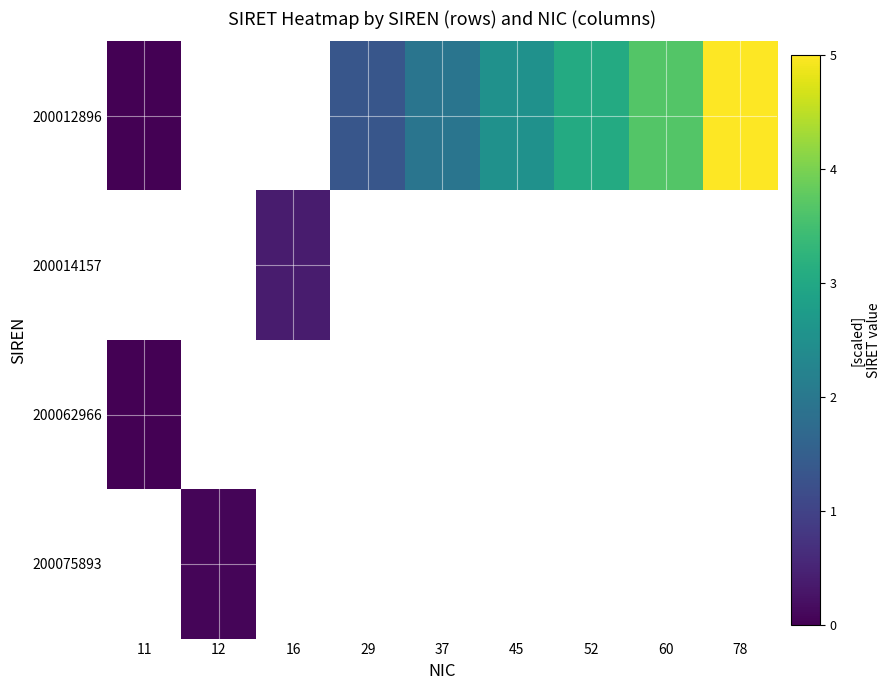

At which category does the chart reach its peak across all series?

78